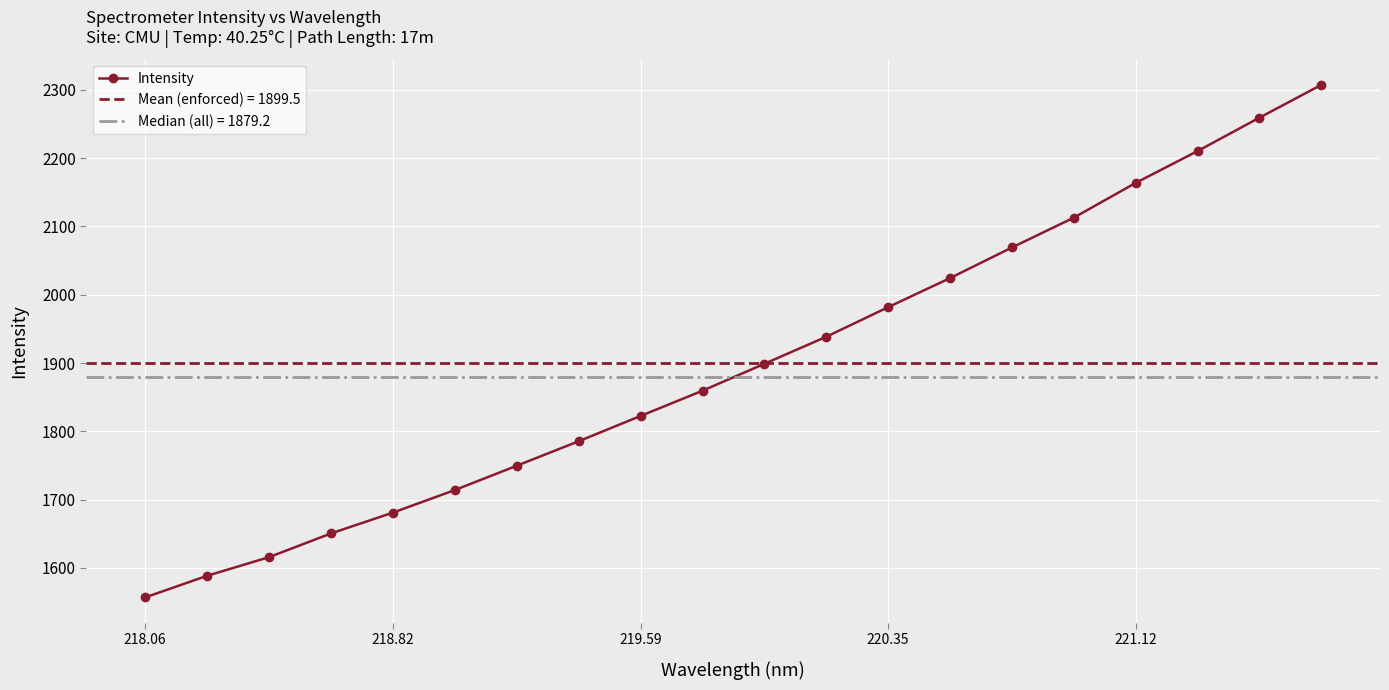

True or false: Intensity has more than 2 points higher than both neighbors.

False